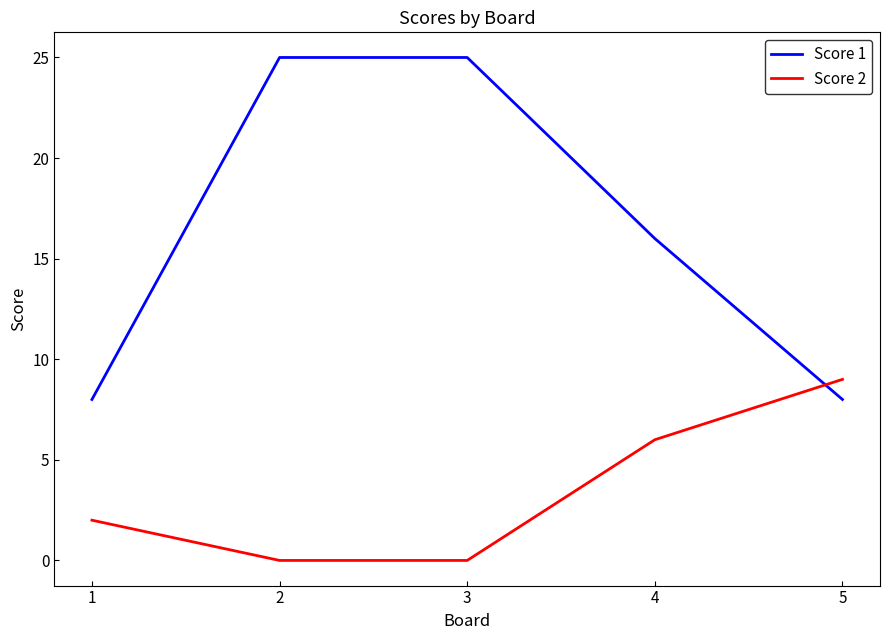

Count the number of data series in this chart.

2